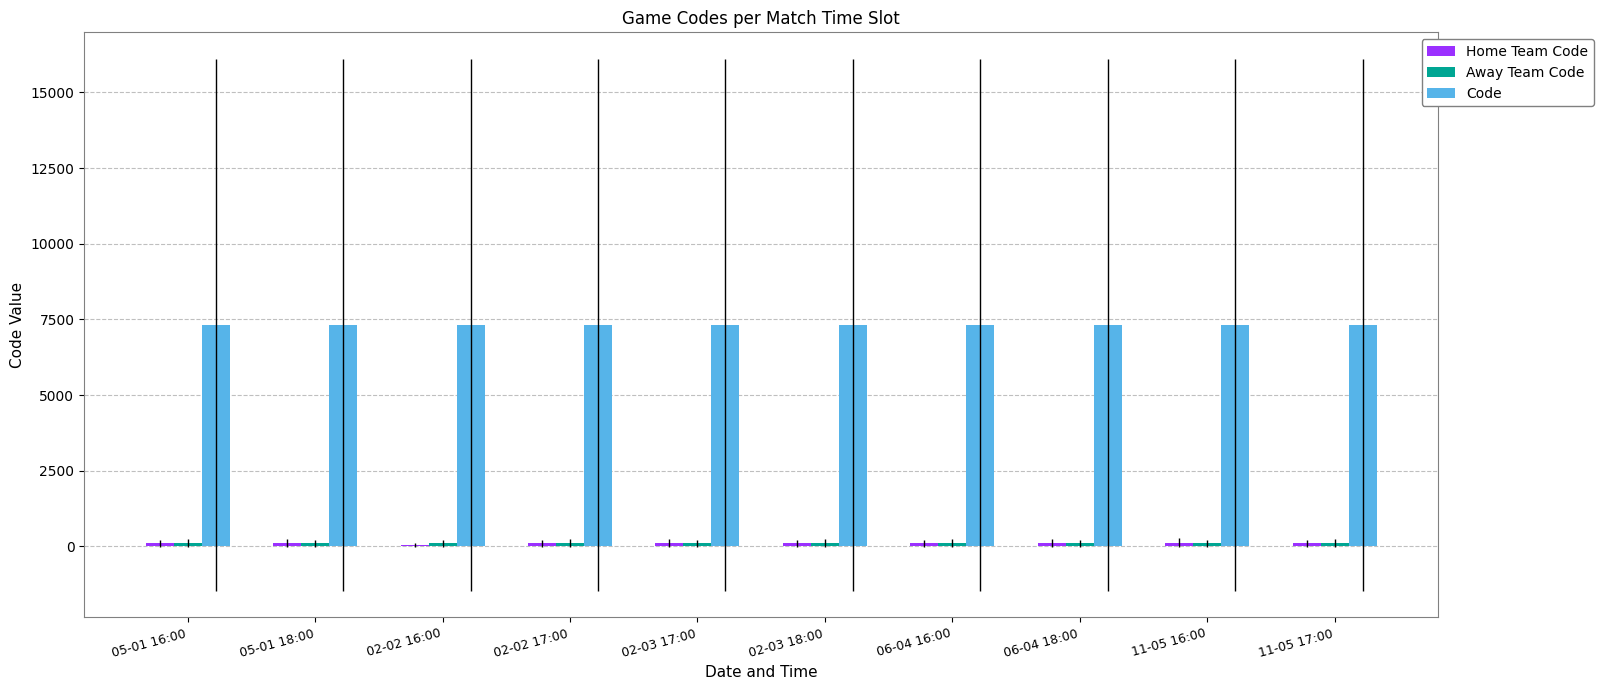

What is the sum of all Code values?

73201.0